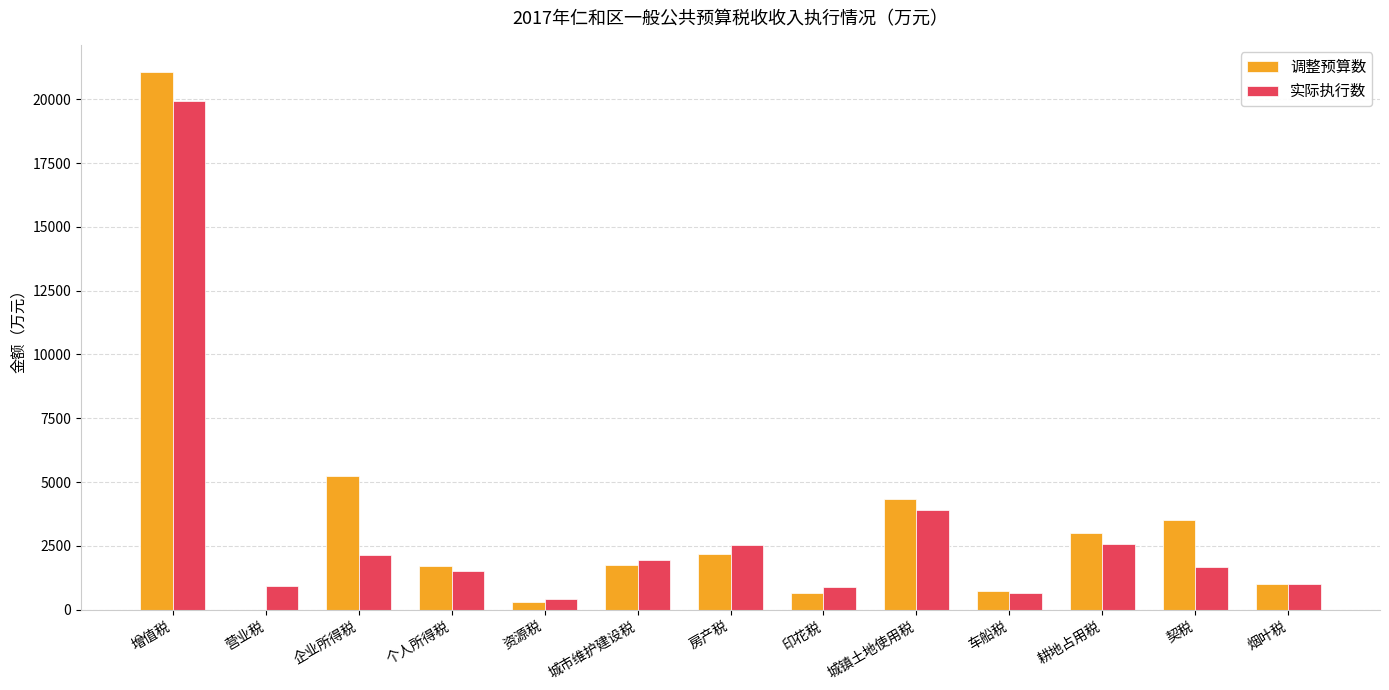

Which series has the largest total across all categories?

调整预算数